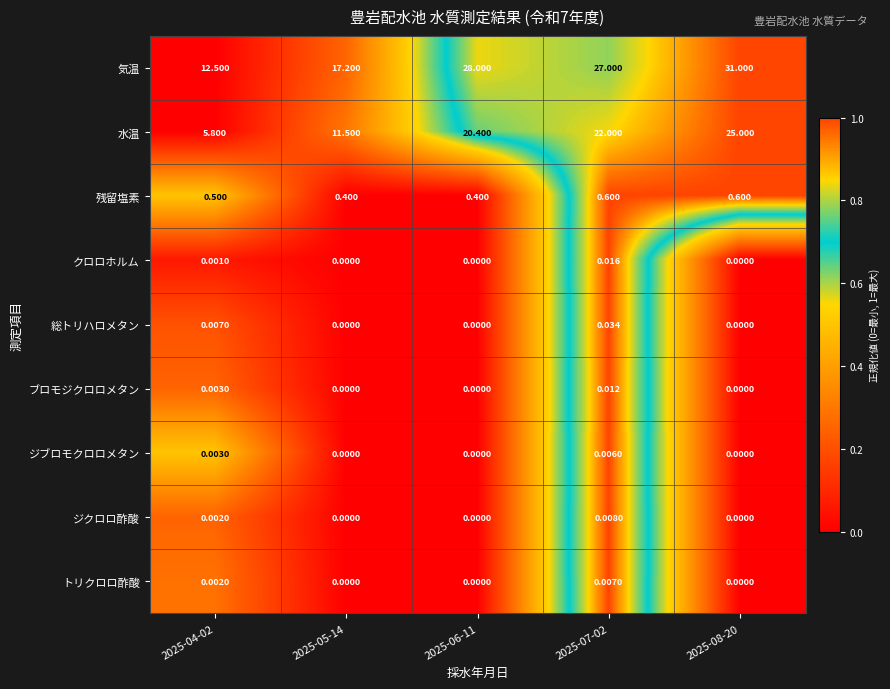

Which series has the largest total across all categories?

気温